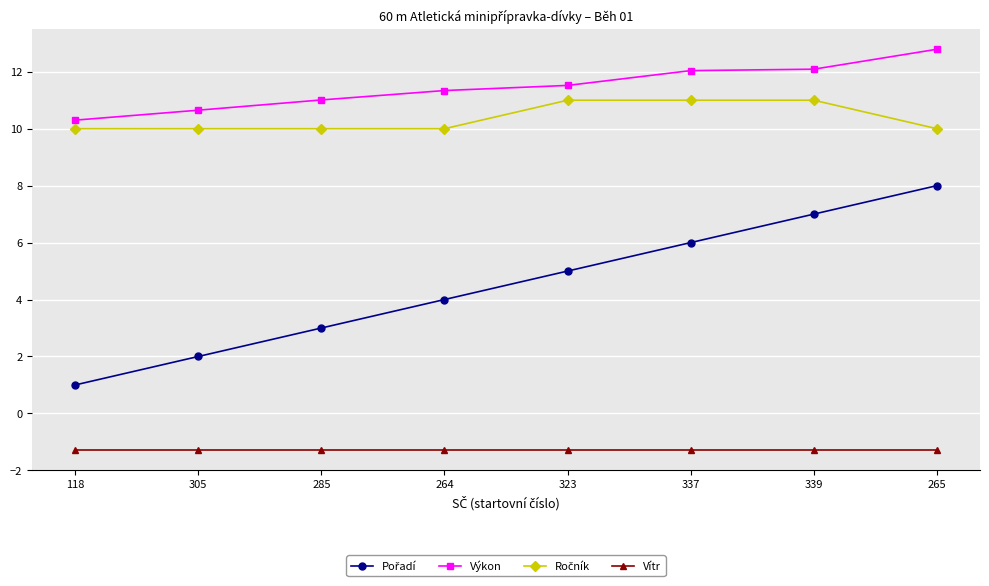

What is the spread (max minus min) of values at 285?

12.3